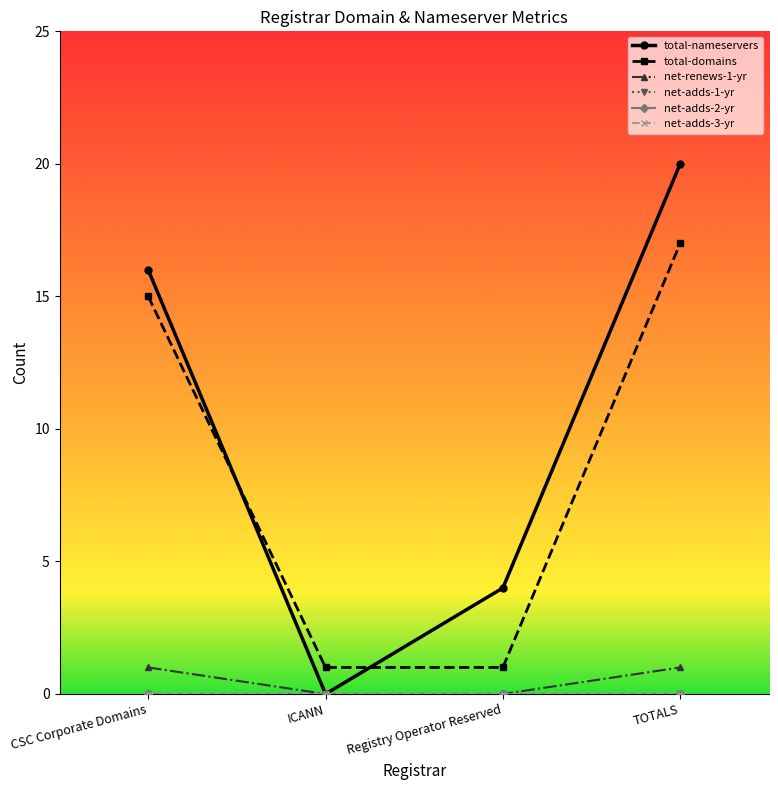

The net-adds-3-yr series shows 0 at TOTALS. True or false?

True